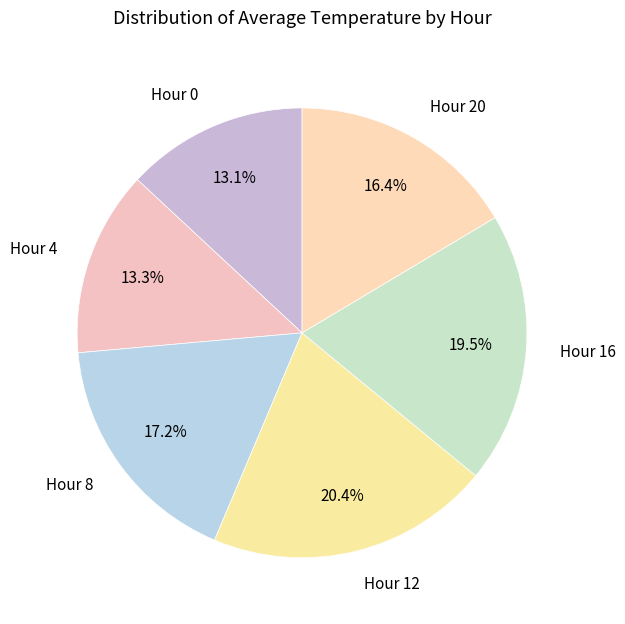

Which category has the biggest portion of the pie?

Hour 12